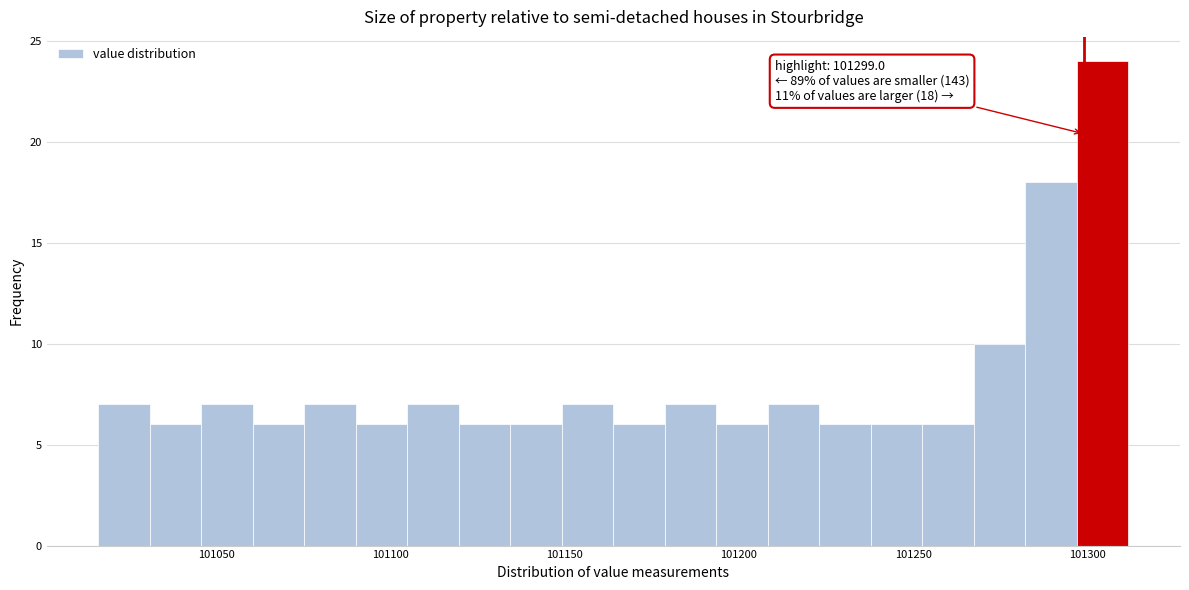

Around what value on the x-axis is the tallest bar? Give the approximate position of its centre, as read against the axis.

101305